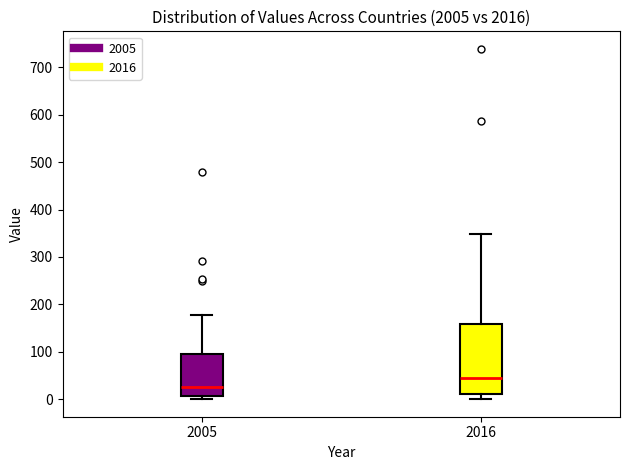

Reading left to right, read every box against the y-axis: the position of its median line, the range the box covers, and the ends of its whiskers. The values are not printed on the chart, so give them approximately, as read against the axis.

2005: median 30, box 10 to 100, whiskers 0 to 180
2016: median 40, box 10 to 160, whiskers 0 to 350